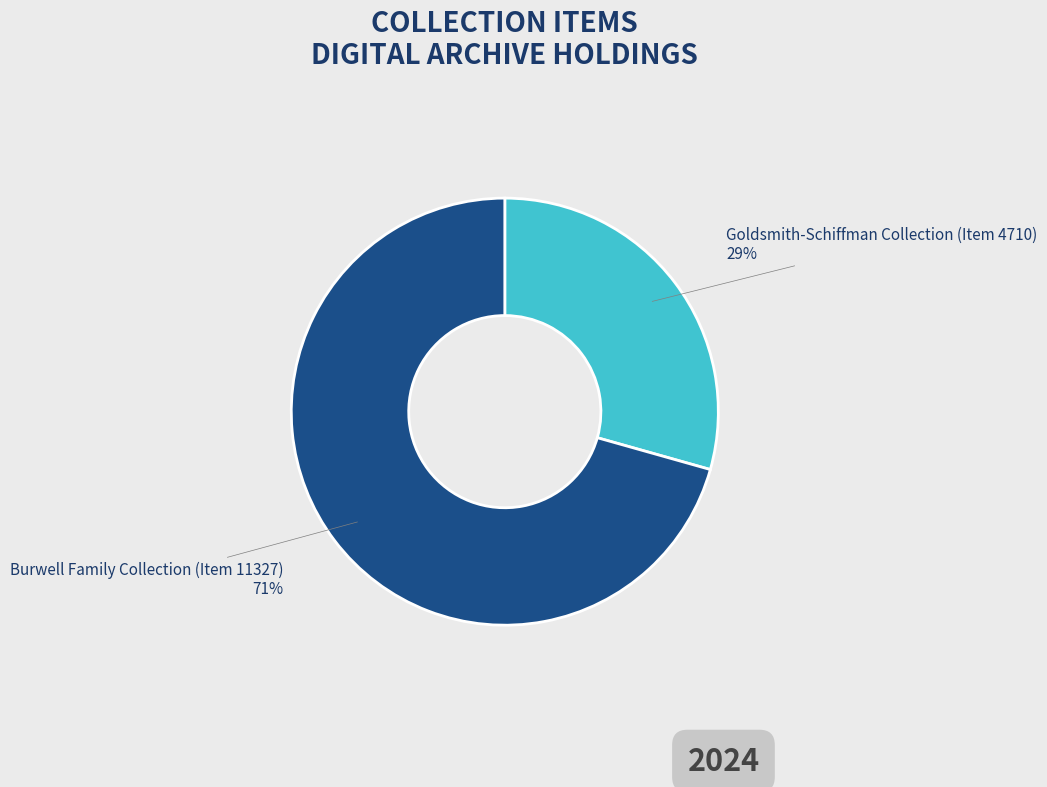

Which has a higher value, Goldsmith-Schiffman Collection (Item 4710) or Burwell Family Collection (Item 11327)?

Burwell Family Collection (Item 11327)